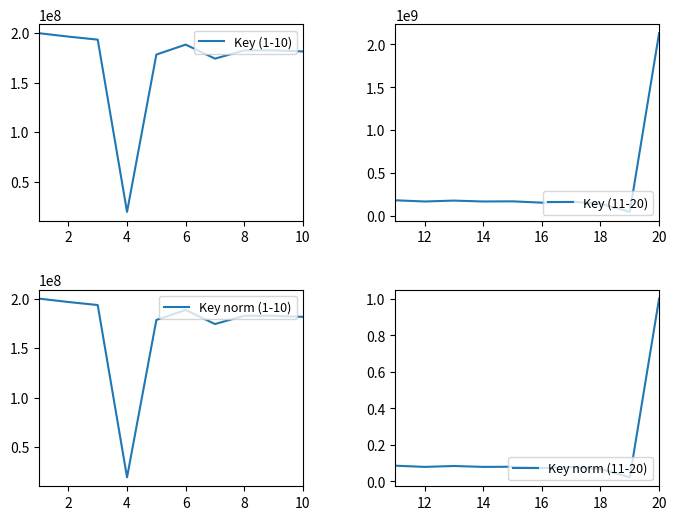

Which series ends up on top after the final intersection of Key (1-10) and Key (11-20)?

Key (11-20)